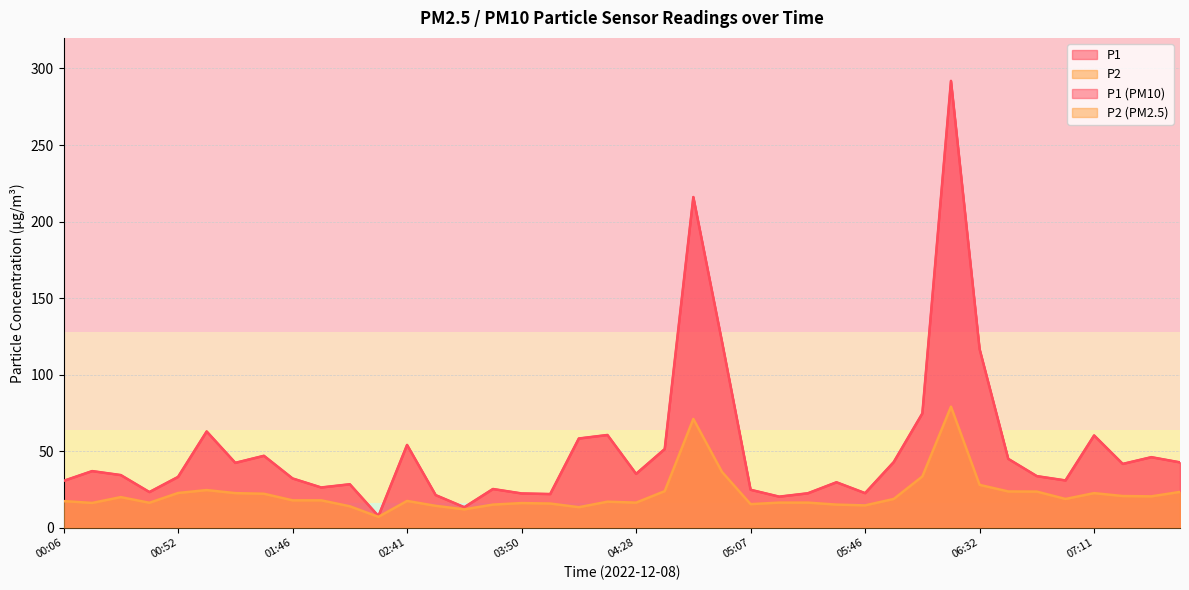

What position from the left is 02:31?

12